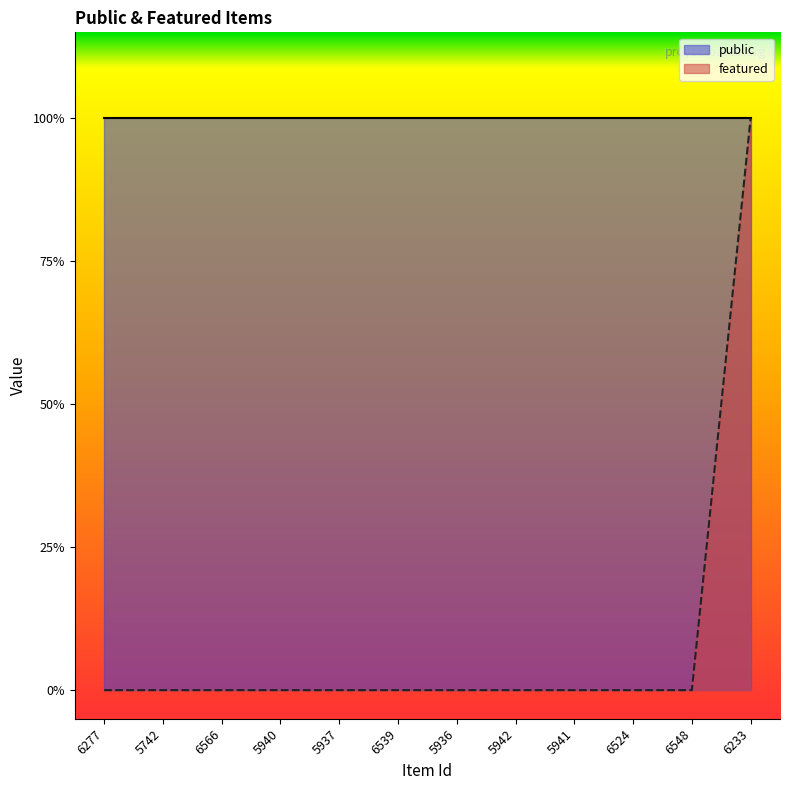

List the labels in order of value, largest first.

6233, 6277, 5742, 6566, 5940, 5937, 6539, 5936, 5942, 5941, 6524, 6548